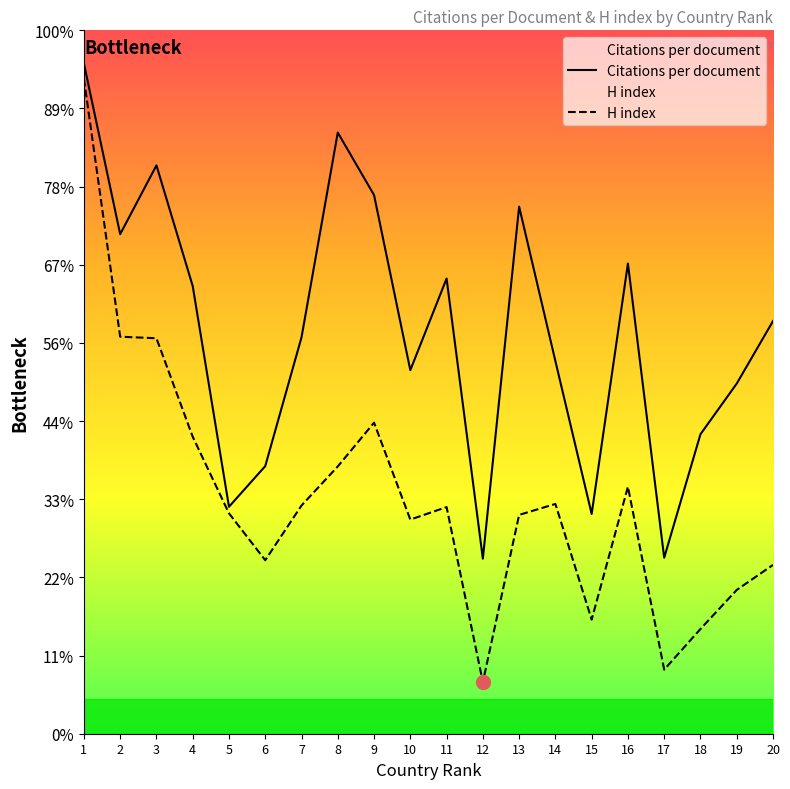

How many lines are shown in the chart?

2